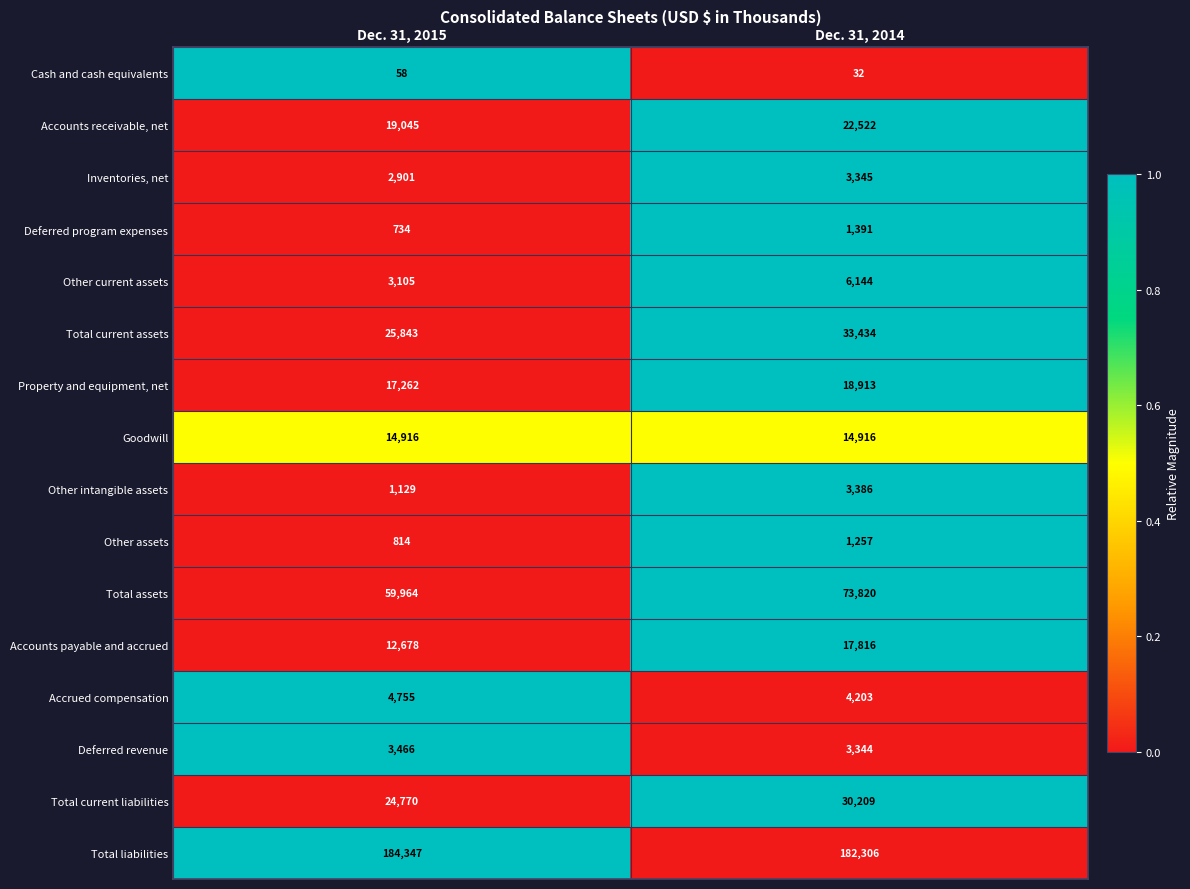

What is the spread (max minus min) of values at Dec. 31, 2015?

184289